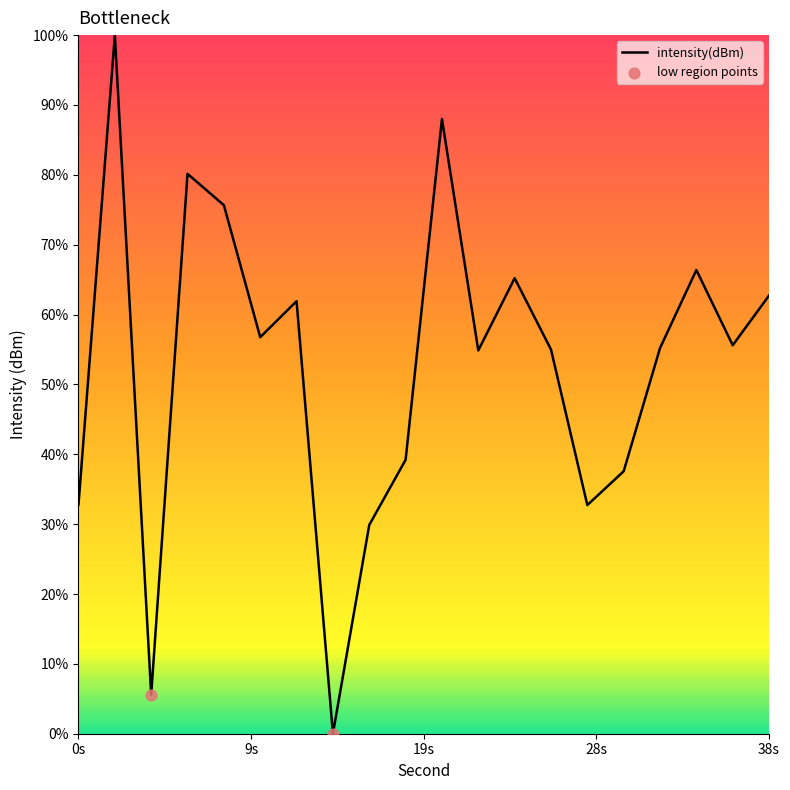

How many lines are shown in the chart?

1